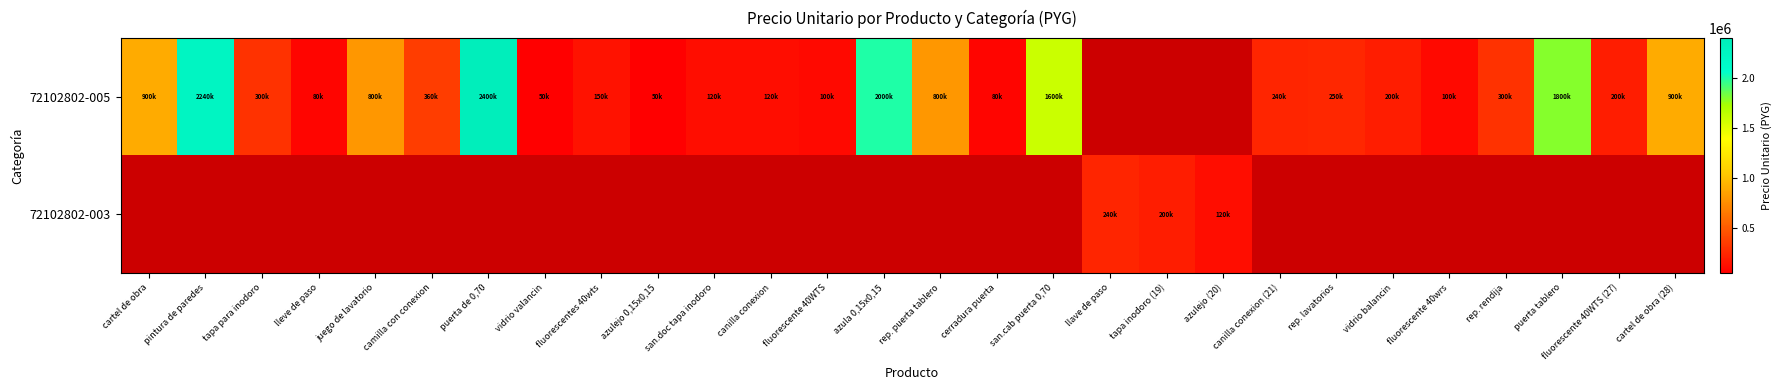

At which label does 72102802-005 reach its peak?

puerta de 0,70